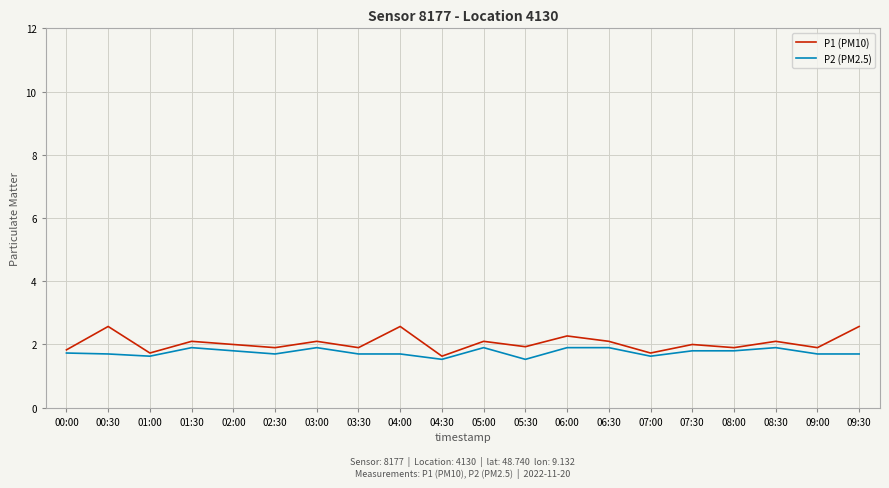

What position from the left is 09:00?

19